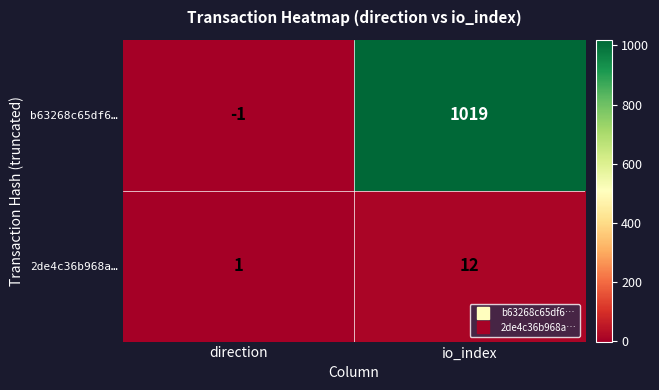

What is the difference between the b63268c65df6… values at direction and io_index?

1020